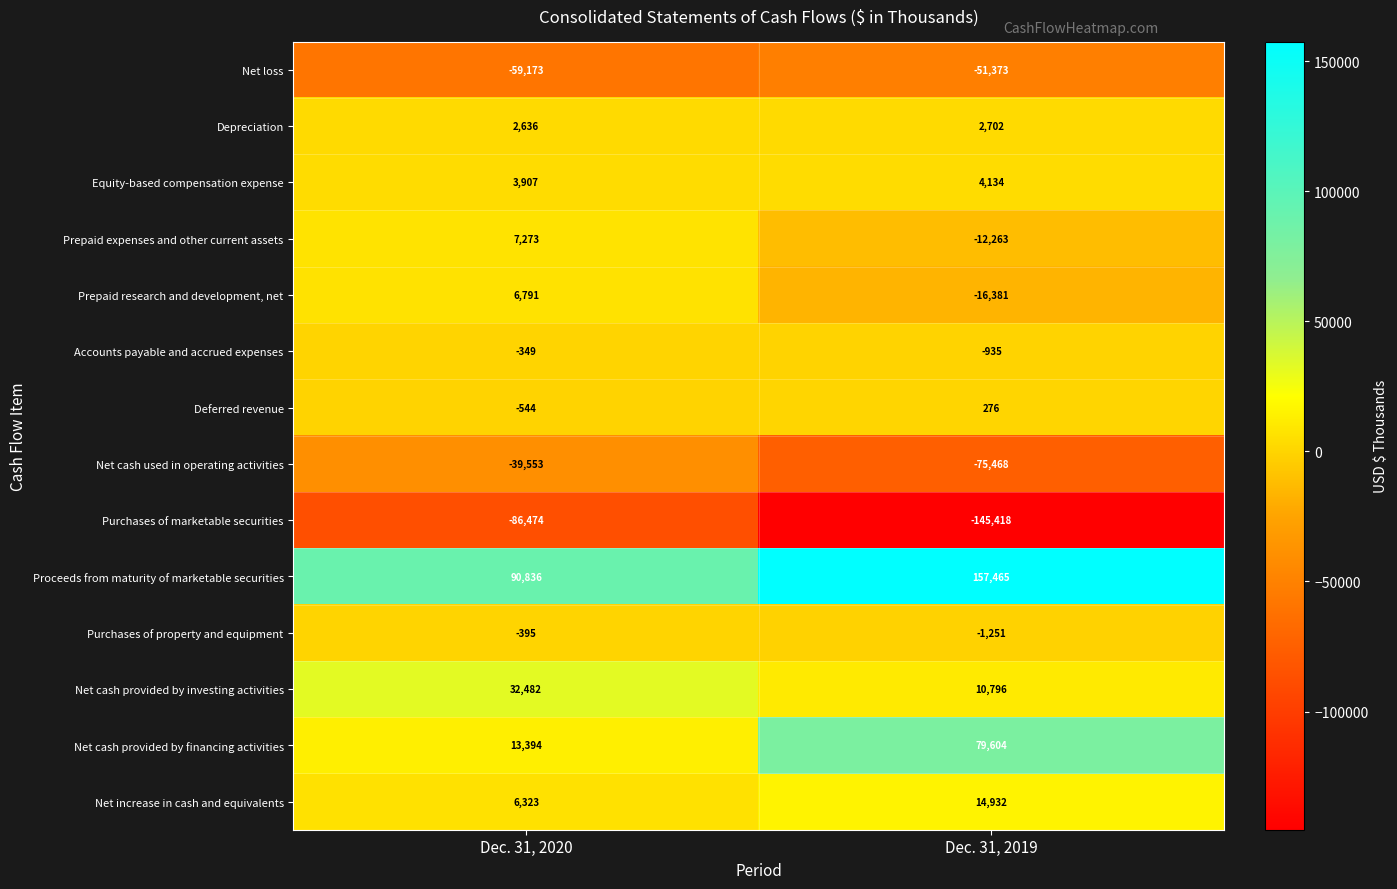

The value of Equity-based compensation expense at Dec. 31, 2019 is 4134. True or false?

True